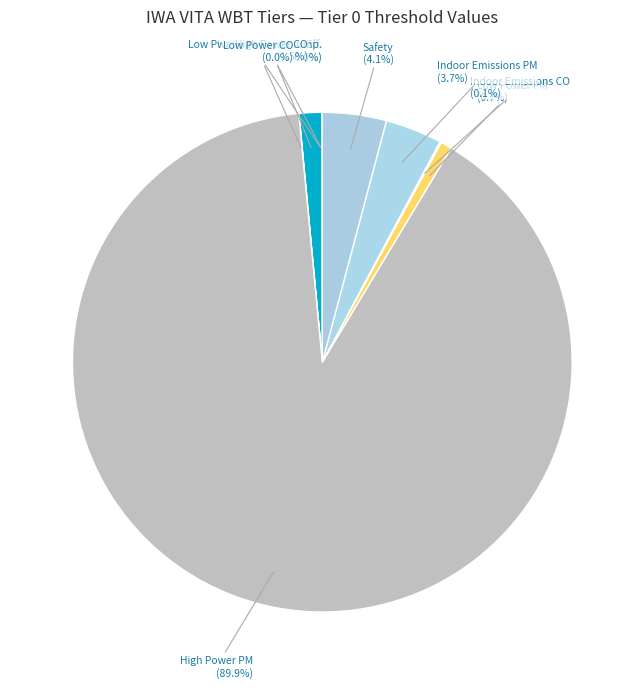

Does High Power PM account for over 50% of the chart?

Yes